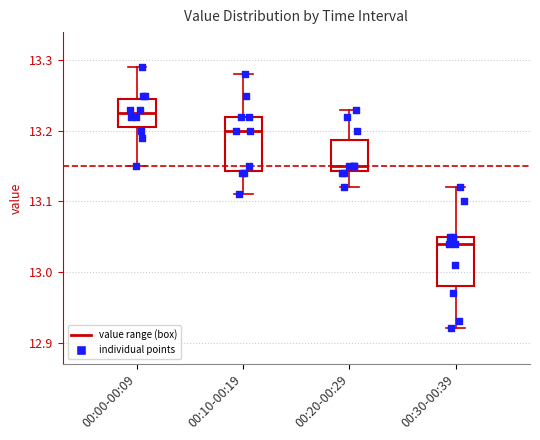

Reading left to right, transcribe this box plot: for each box, give where its median line is, the range the box spans, and where its two whiskers end, as read against the y-axis. The values are not printed on the chart, so give them approximately, as read against the axis.

00:00-00:09: median 13.23, box 13.21 to 13.25, whiskers 13.15 to 13.29
00:10-00:19: median 13.20, box 13.14 to 13.22, whiskers 13.11 to 13.28
00:20-00:29: median 13.15, box 13.14 to 13.19, whiskers 13.12 to 13.23
00:30-00:39: median 13.04, box 12.98 to 13.05, whiskers 12.92 to 13.12